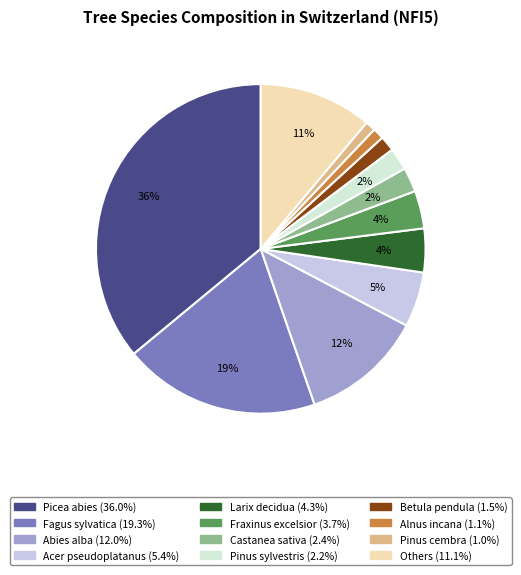

Between Acer pseudoplatanus and Others, which is larger?

Others